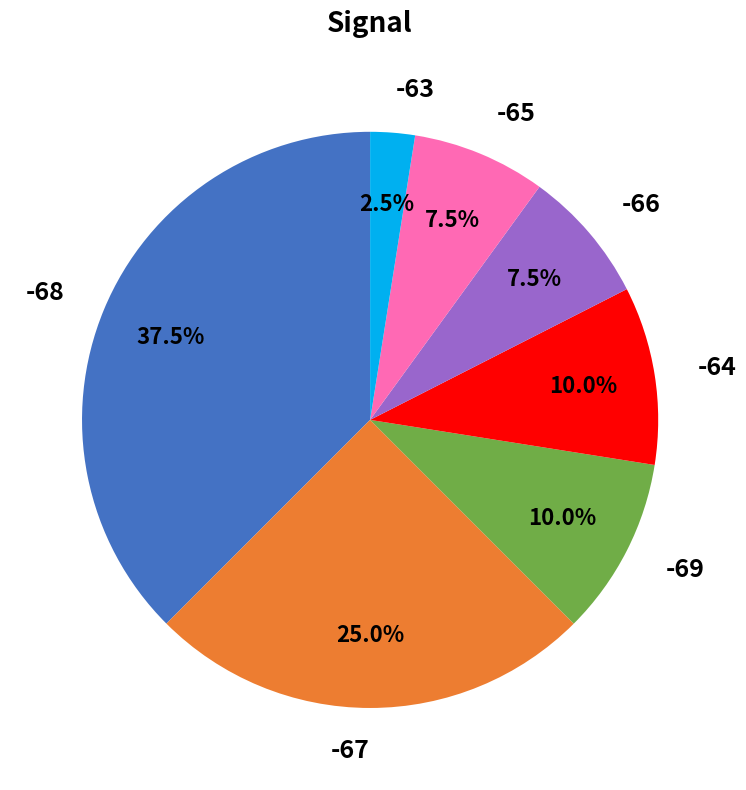

Which category has the smallest portion of the pie?

-63